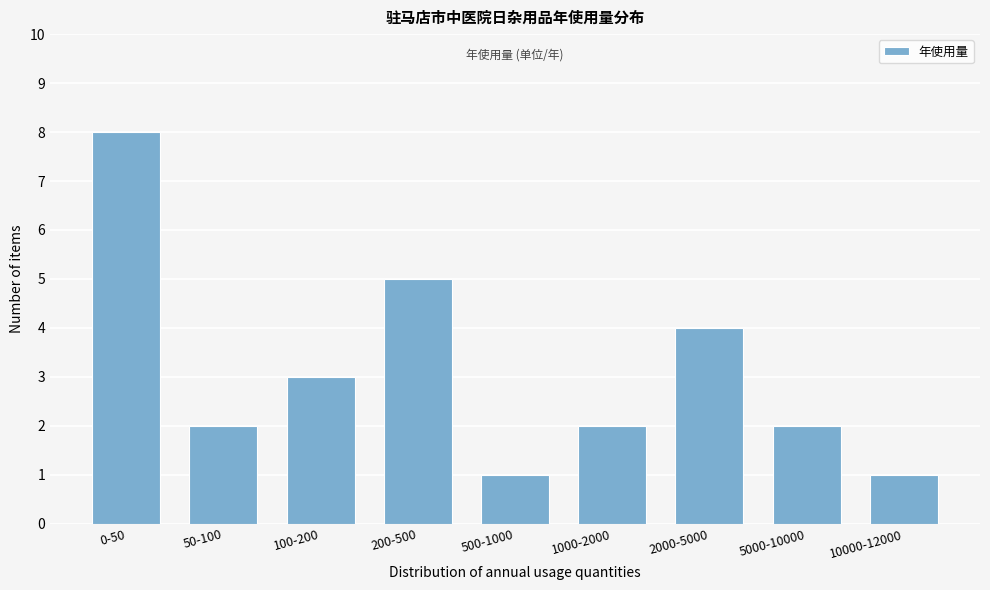

Reading right to left, transcribe all the data shown in this chart.

1	2	4	2	1	5	3	2	8